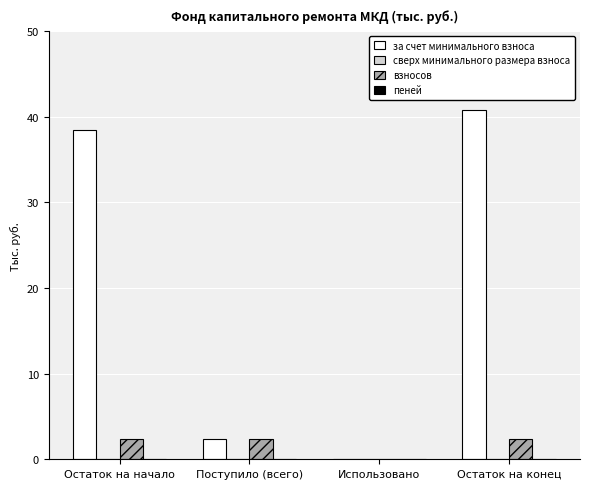

Reading left to right, extract all data points from this chart.

за счет минимального взноса: Остаток на начало=38.4	Поступило (всего)=2.4	Использовано=0.0	Остаток на конец=40.8
взносов: Остаток на начало=2.4	Поступило (всего)=2.4	Использовано=0.0	Остаток на конец=2.4